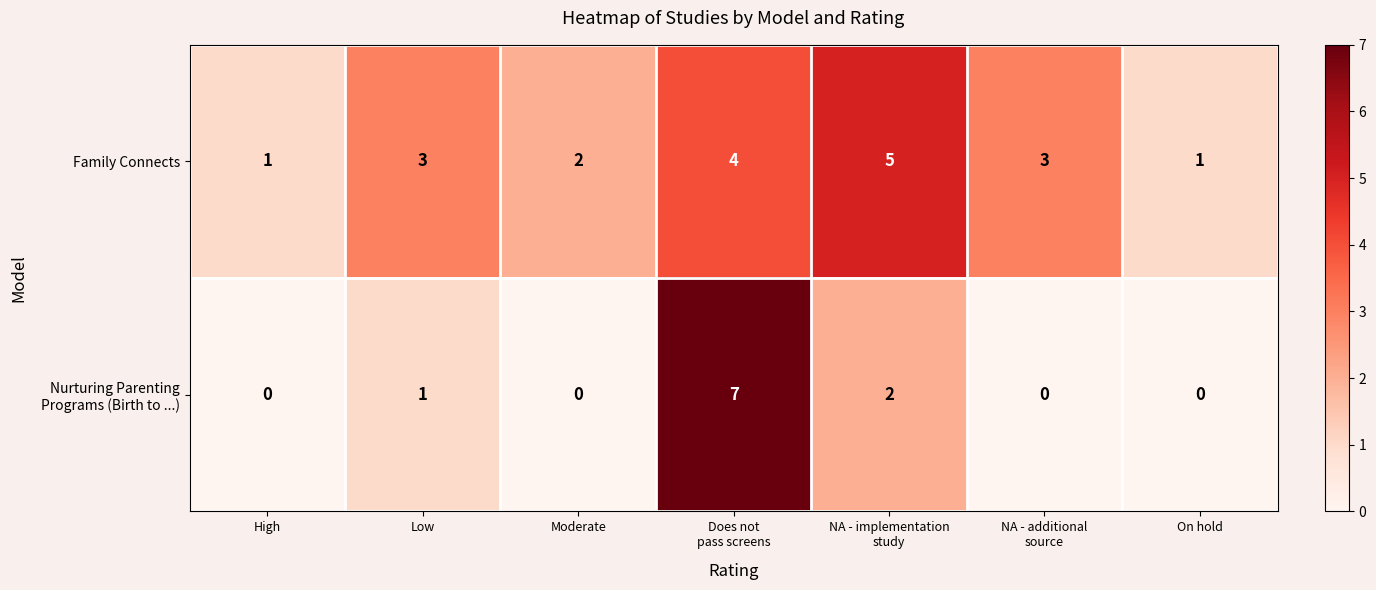

At how many categories does at least one series exceed 6?

1